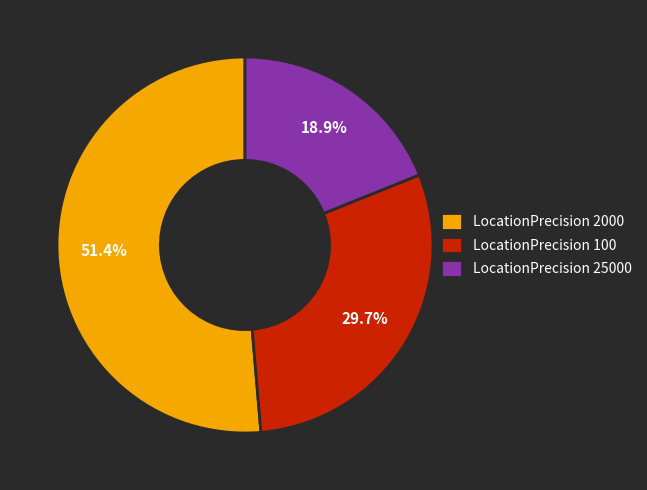

Approximately how many times larger is the value at LocationPrecision 2000 compared to LocationPrecision 100?

1.7